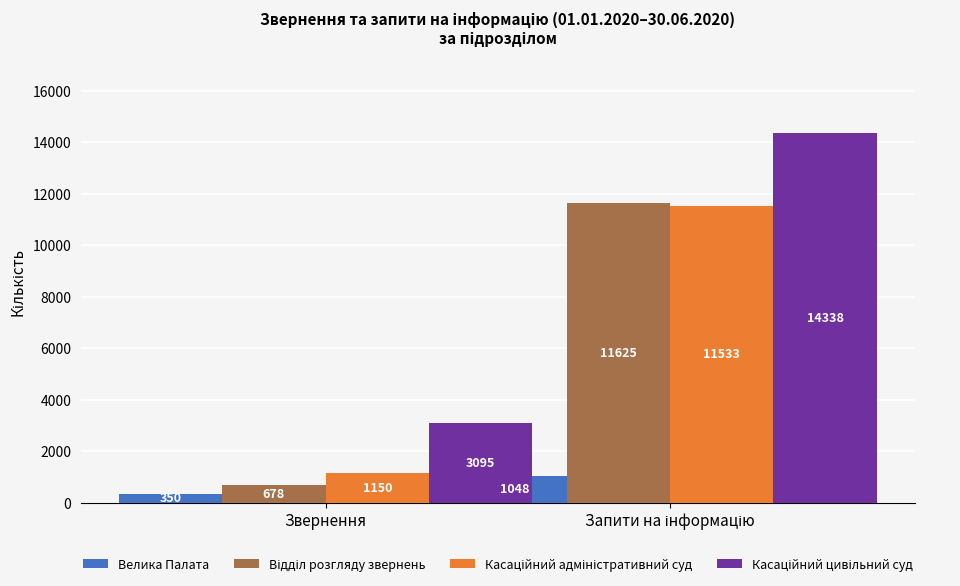

What is the spread (max minus min) of values at Звернення?

2745